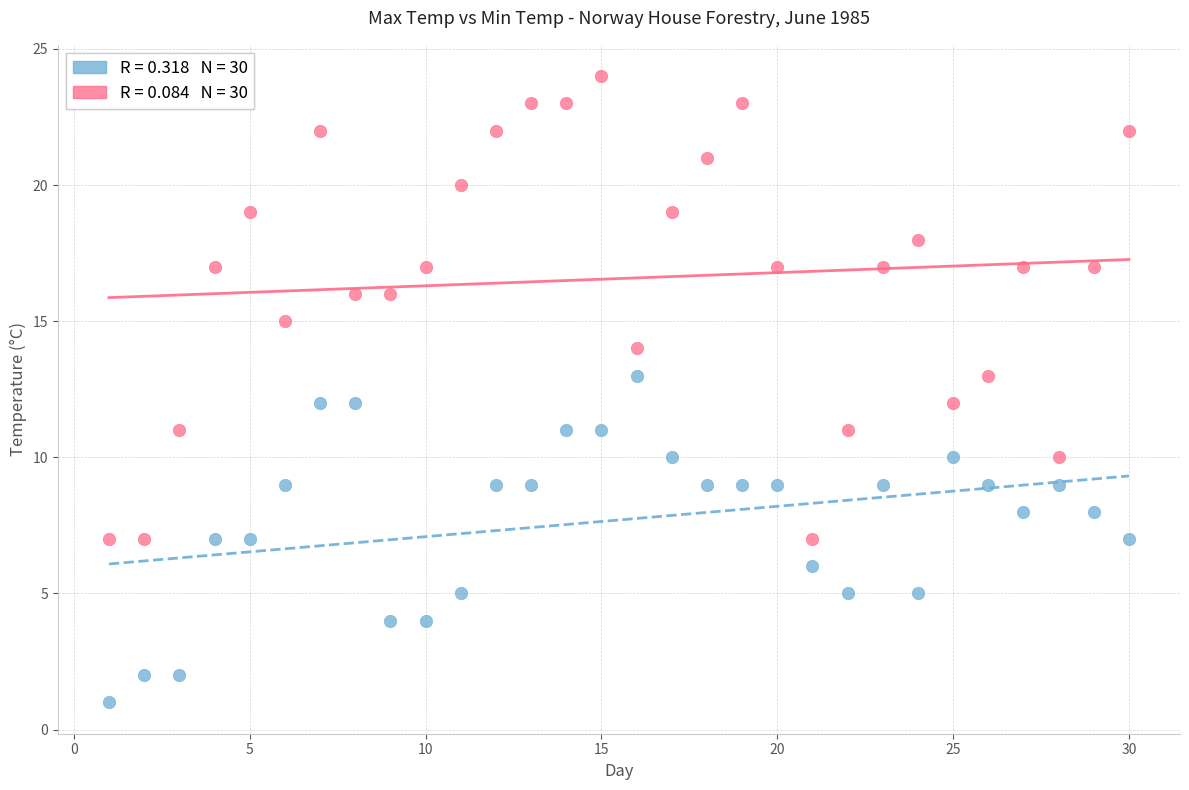

Across all data points, what is the range of Y values (max minus min)?

23